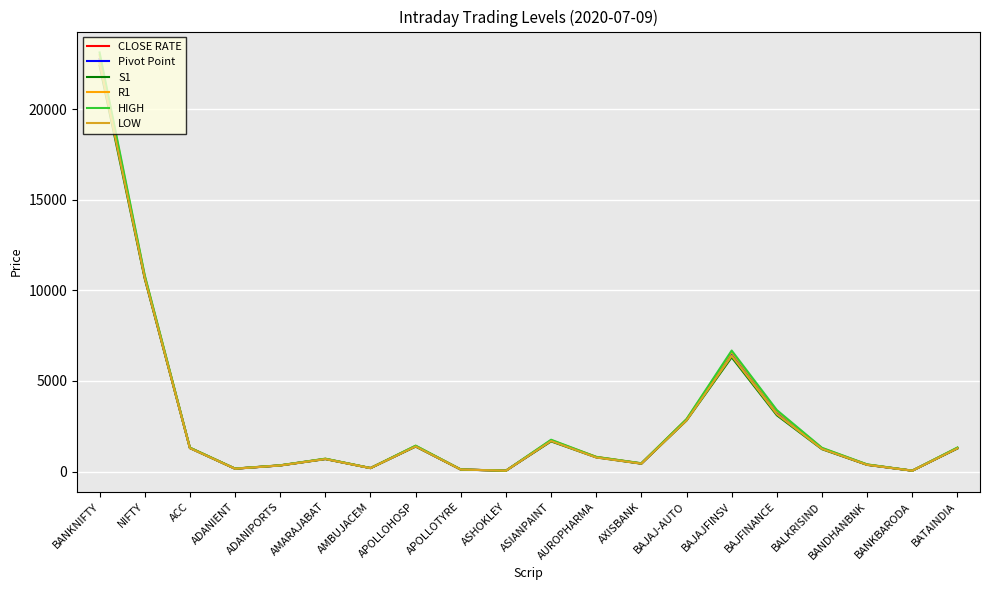

Does the chart have visible grid lines?

Yes